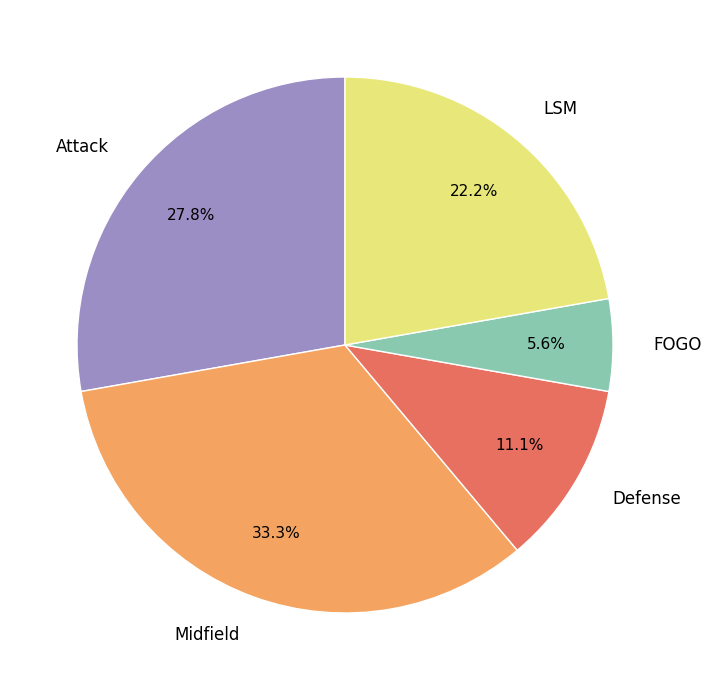

To the nearest percent, what is the difference between the largest and smallest slice percentages?

28%